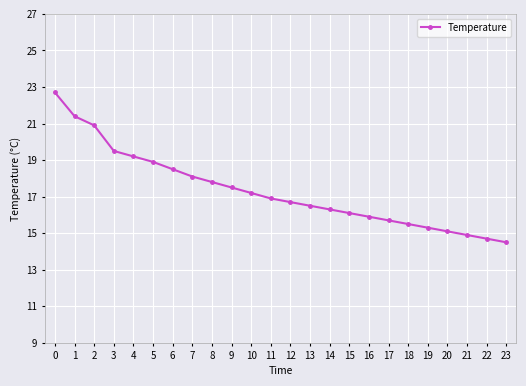

How many series are shown in this chart?

1